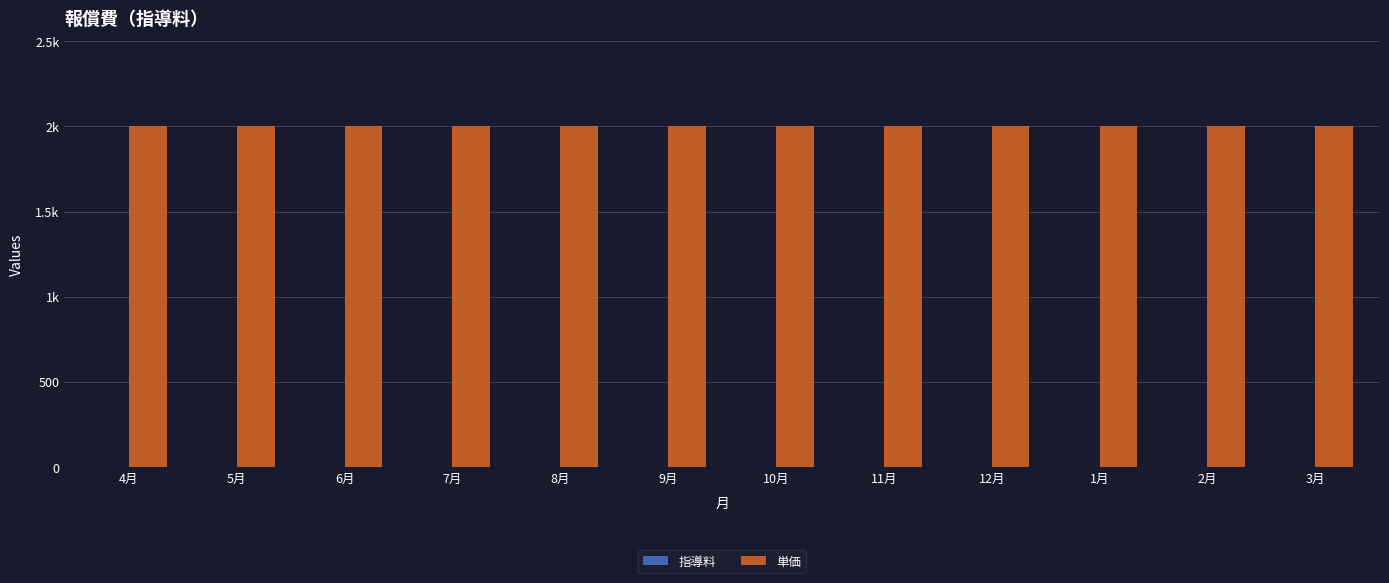

Is the value of 単価 at 2月 greater than the value of 指導料 at 9月?

Yes